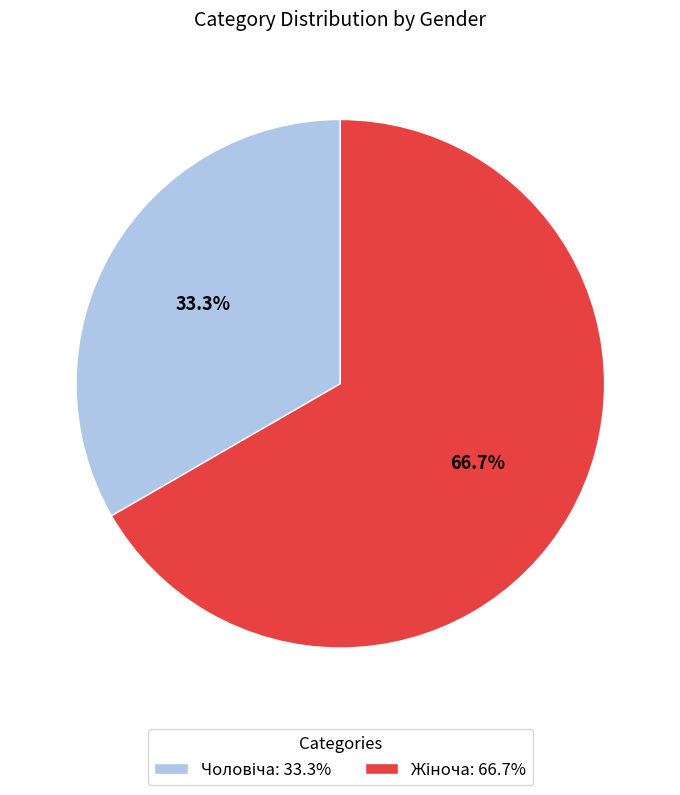

Is there a majority slice in this chart?

Yes